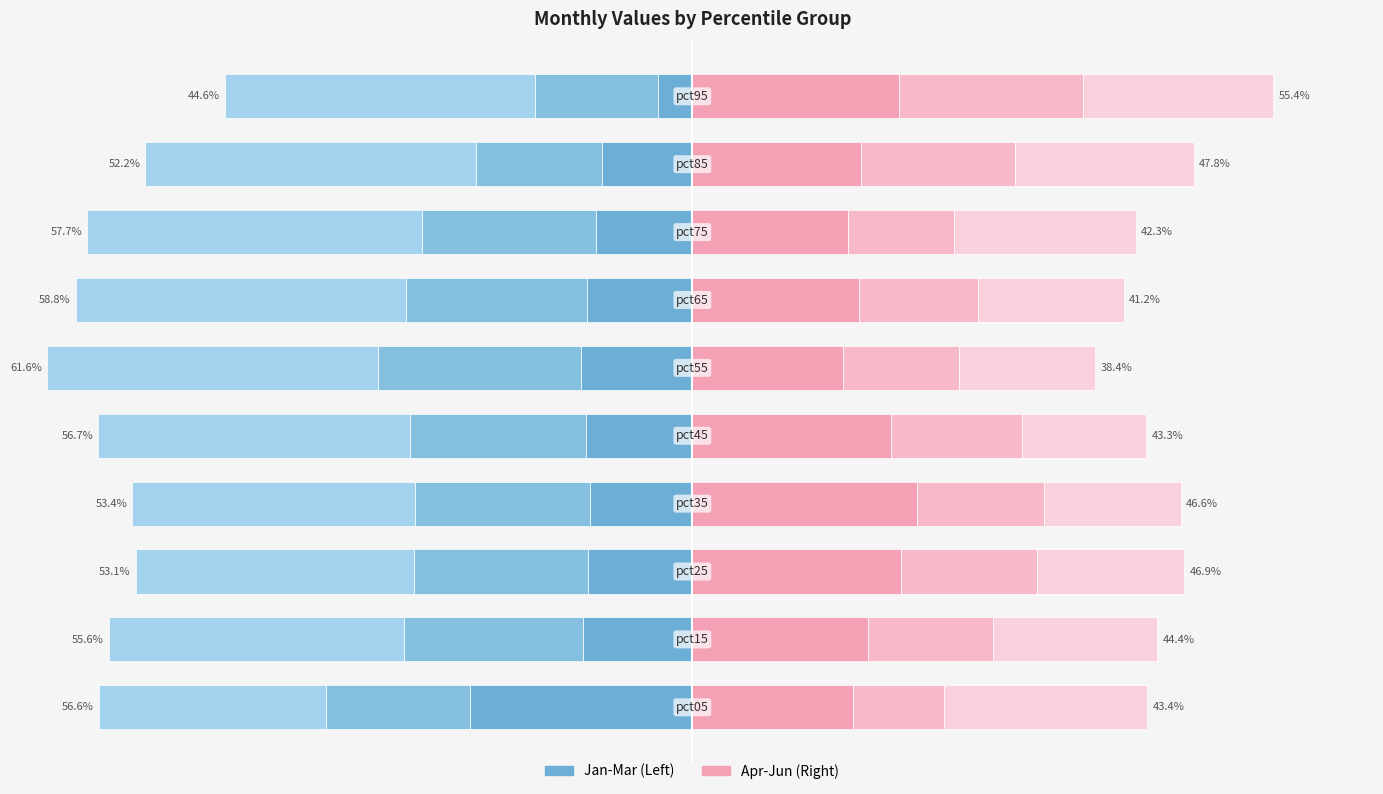

Where does the Jan series first go above -9?

8